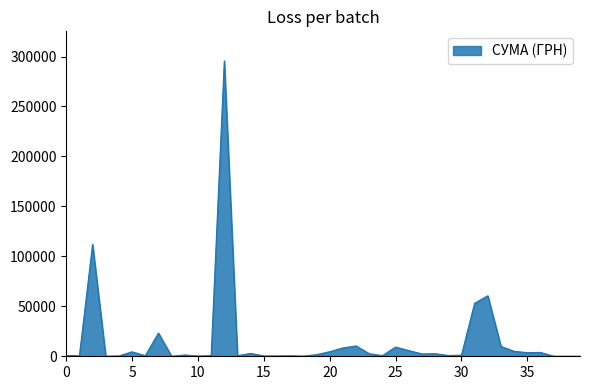

What is the maximum value shown in the chart?

295638.6